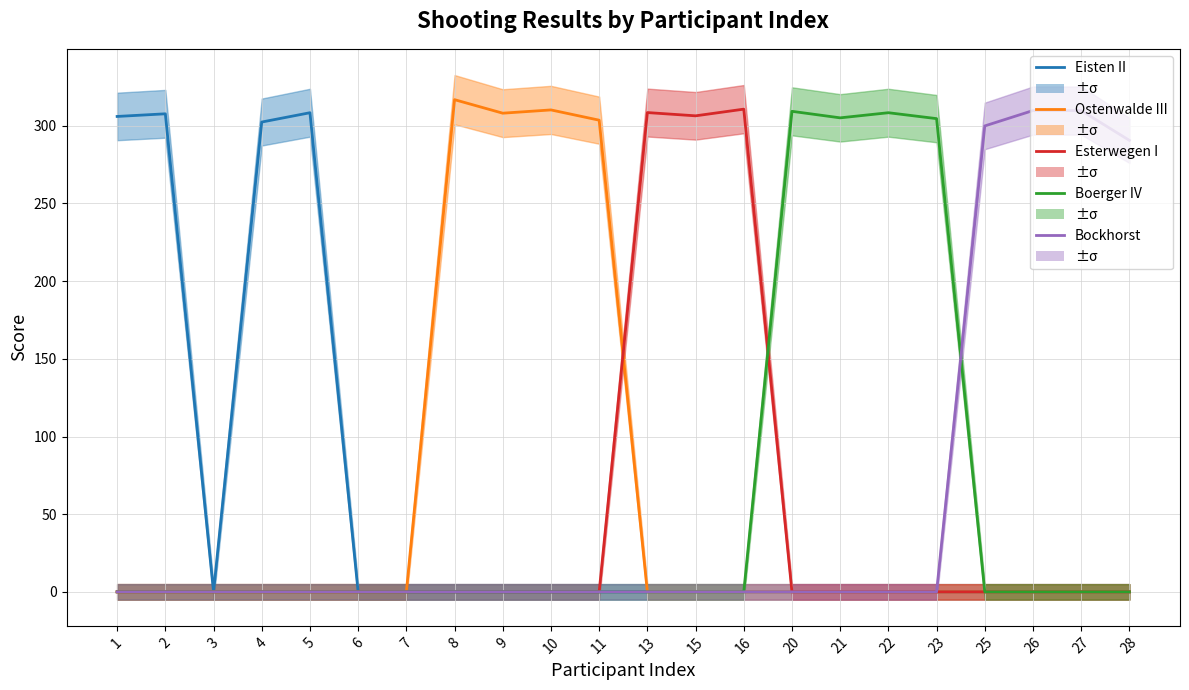

How many intersections are there between Ostenwalde III and Esterwegen I?

1